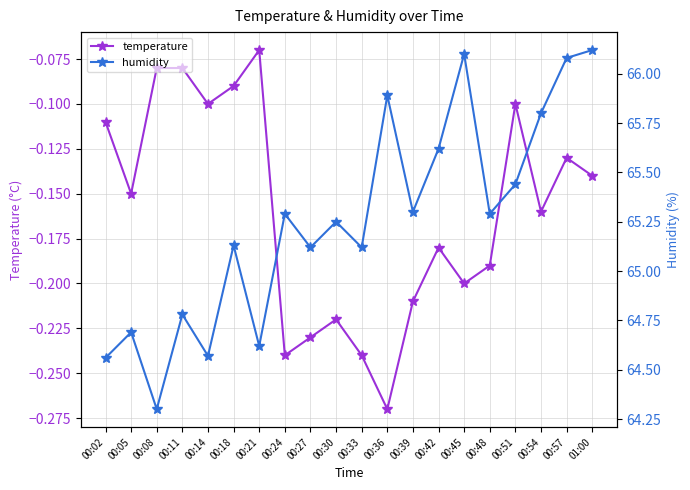

What is the smallest value displayed?

-0.3